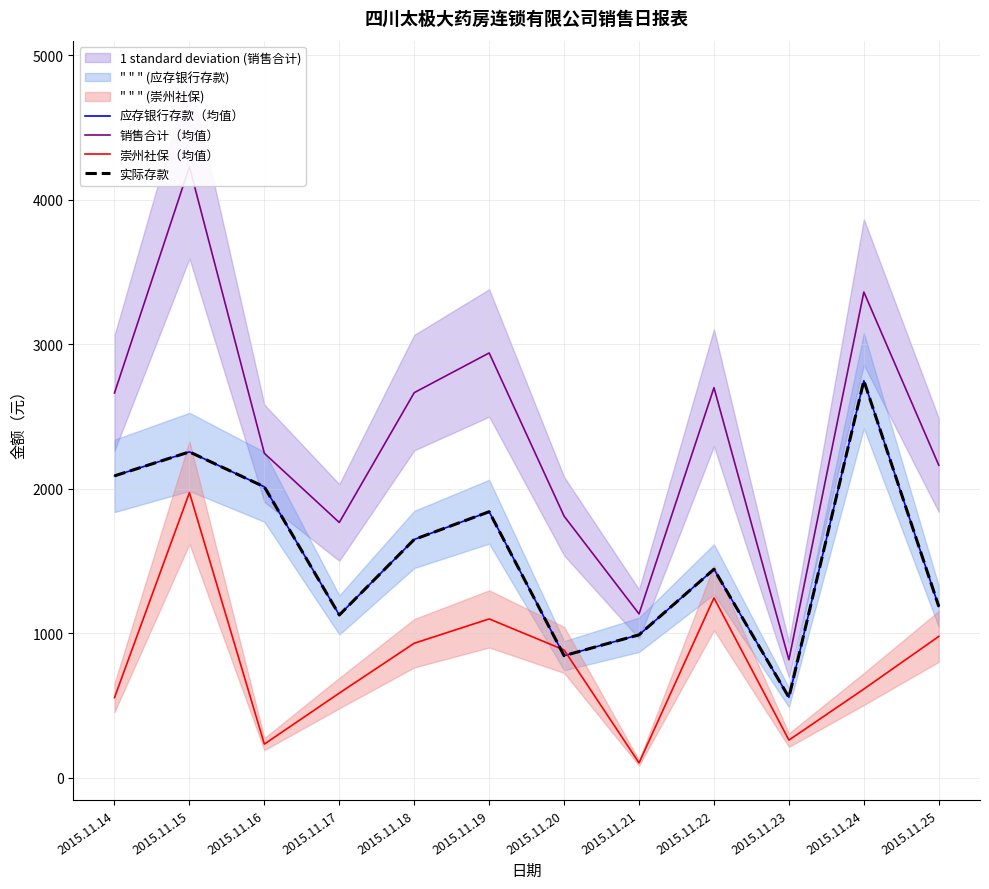

How many lines are shown in the chart?

4